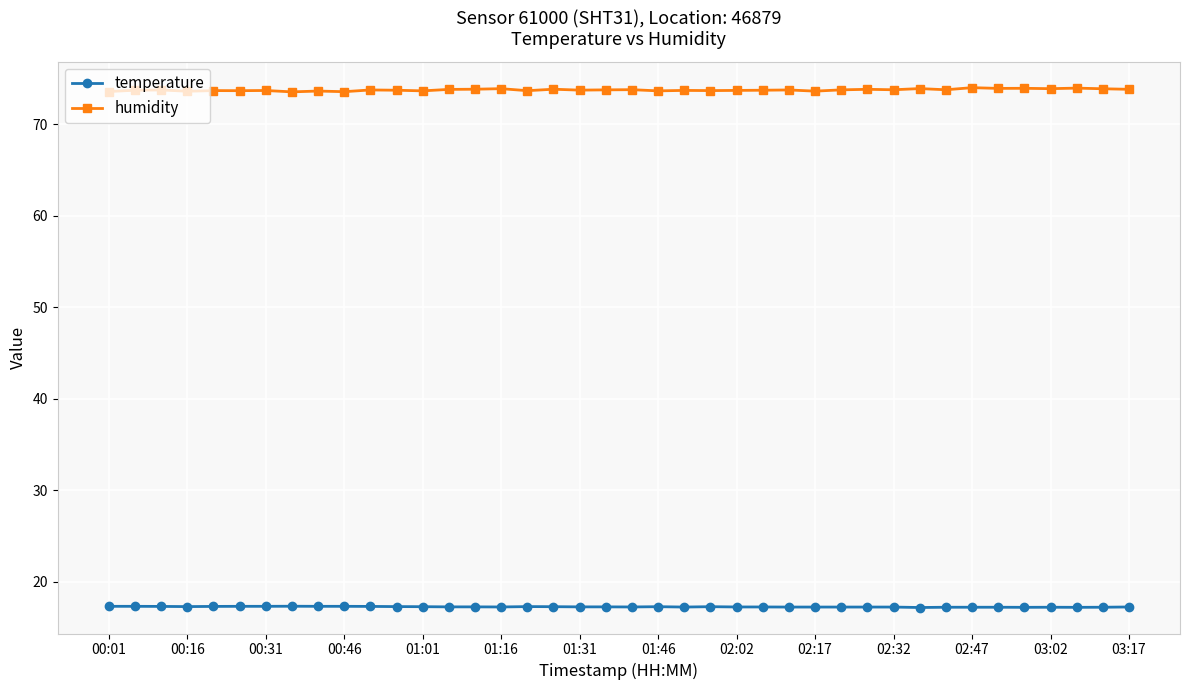

What is the average value of the temperature series?

17.3